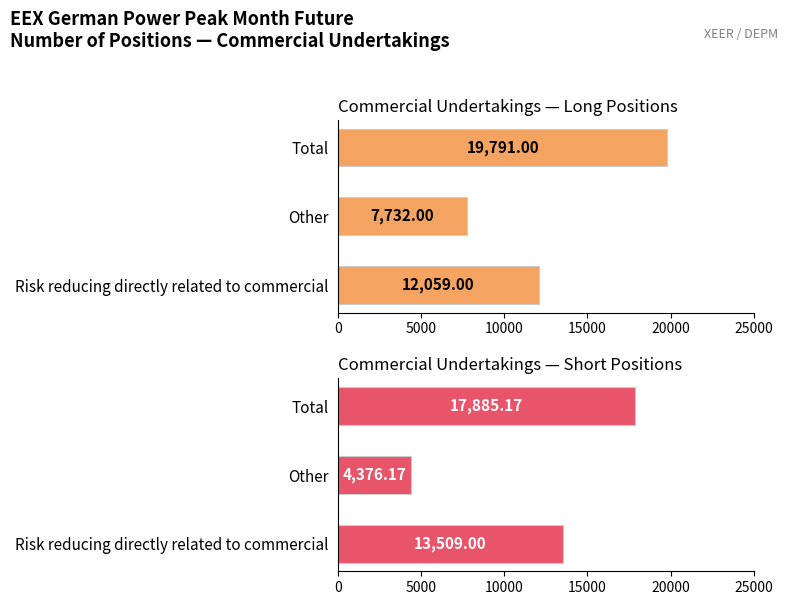

At Risk reducing directly related to commercial, list the series in order from smallest to largest.

Commercial Undertakings Long, Commercial Undertakings Short